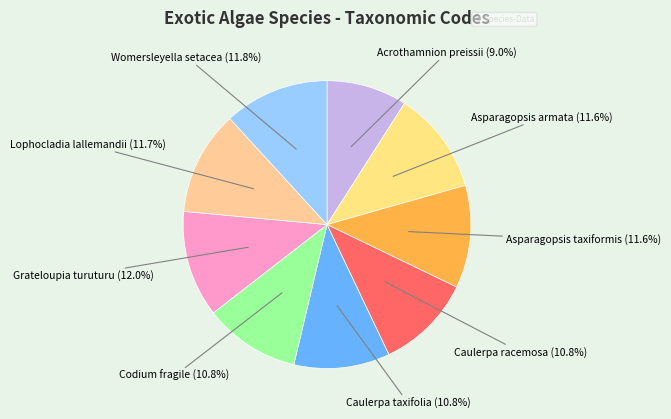

What is the largest slice in the pie chart?

Grateloupia turuturu